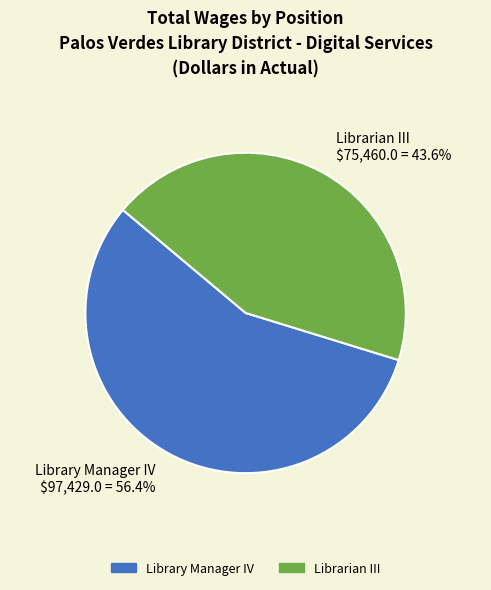

To the nearest percent, what is the combined percentage of Librarian III and Library Manager IV?

100%